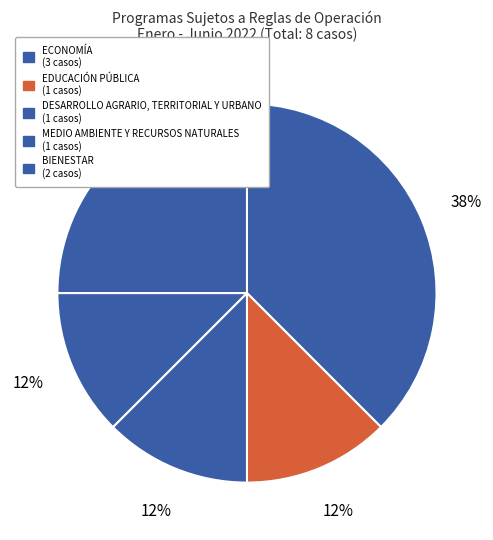

Which category has the smallest portion of the pie?

EDUCACIÓN PÚBLICA